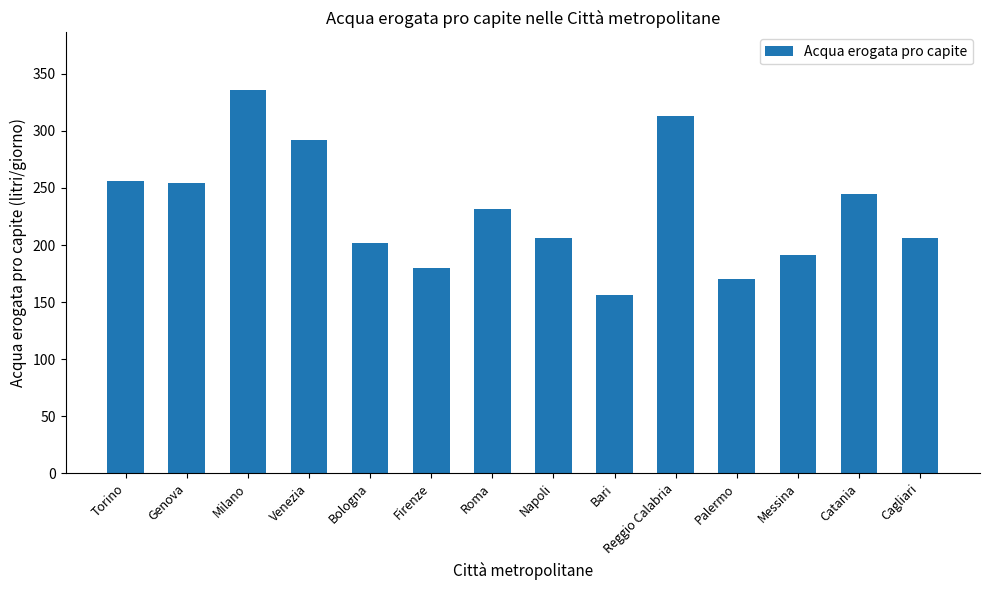

What is the difference between the values at Reggio Calabria and Milano?

23